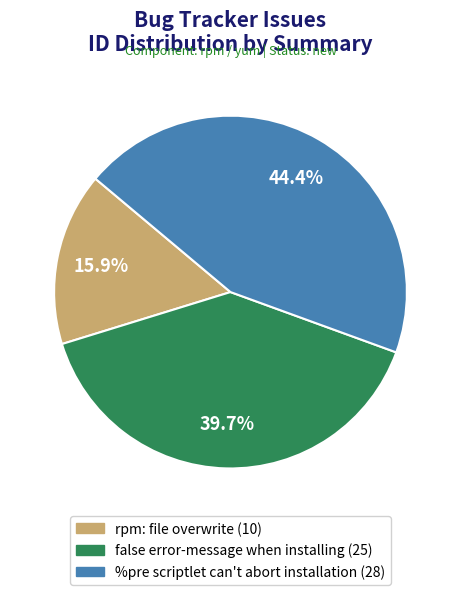

Does any single category account for the majority?

No